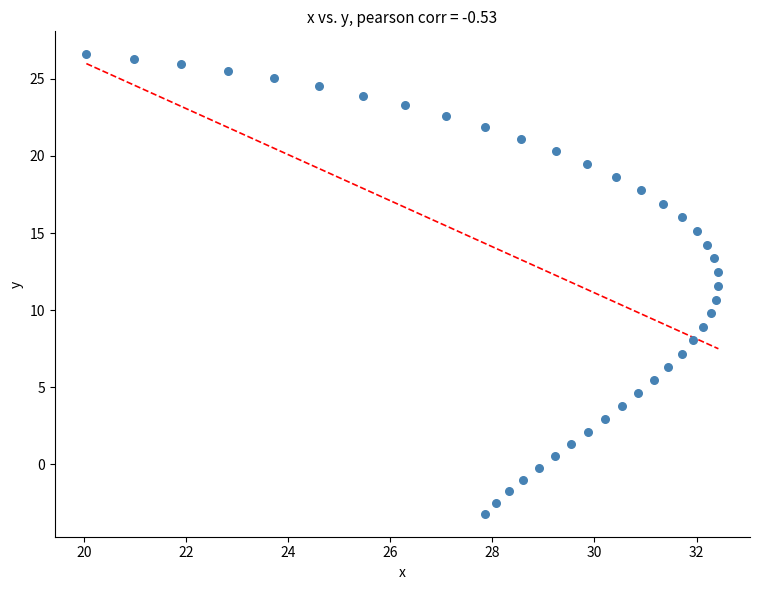

What is the range of X values (max minus min)?

12.4